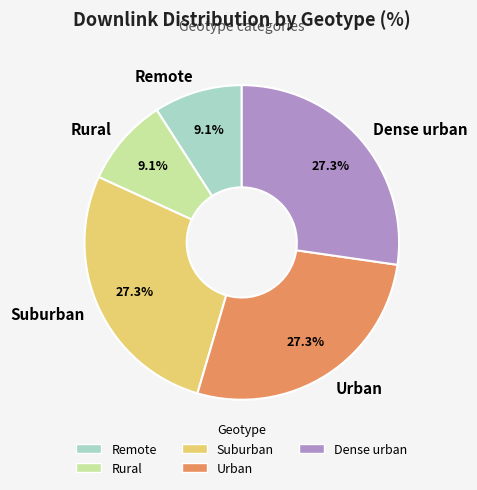

Do Remote and Suburban together represent more than half of the pie?

No